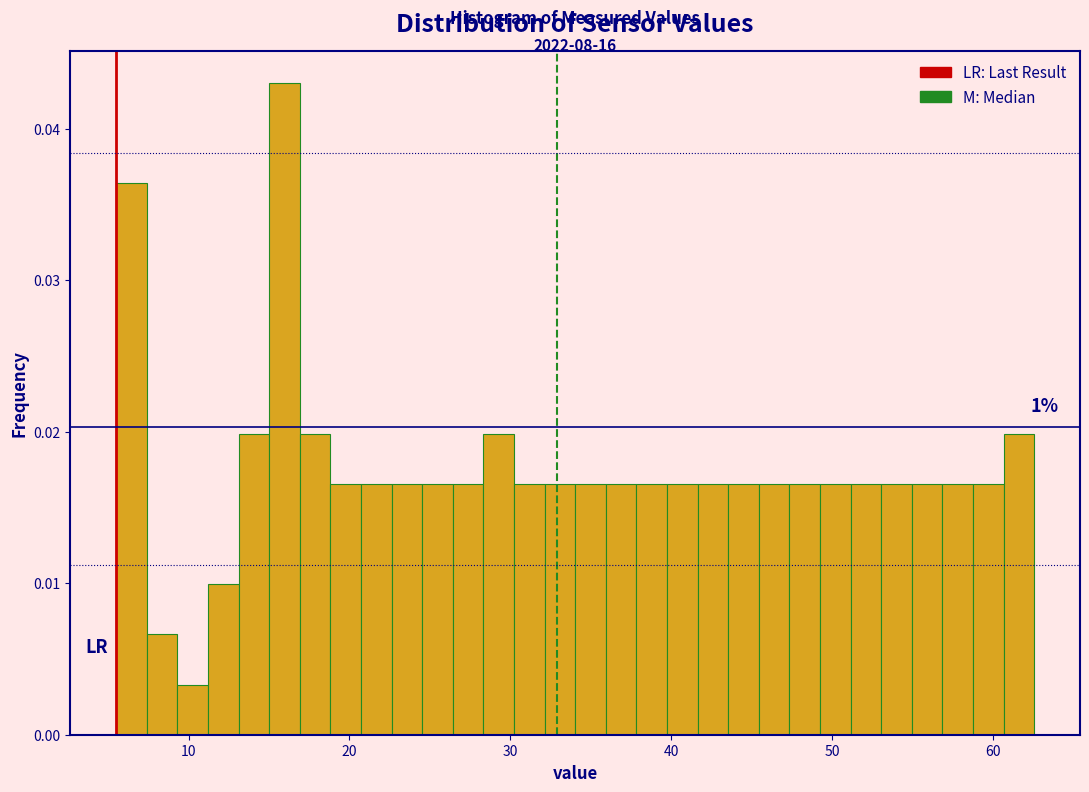

Read against the x-axis, roughly where is the centre of the tallest bar?

16